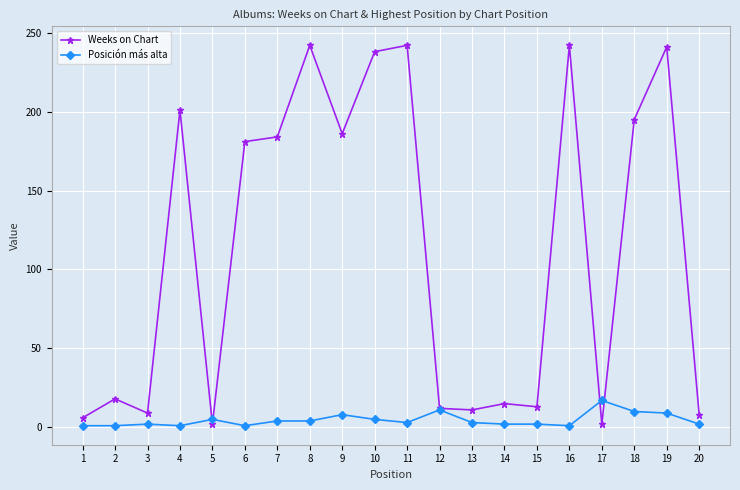

Is it true that Weeks on Chart equals 154 at 8?

False